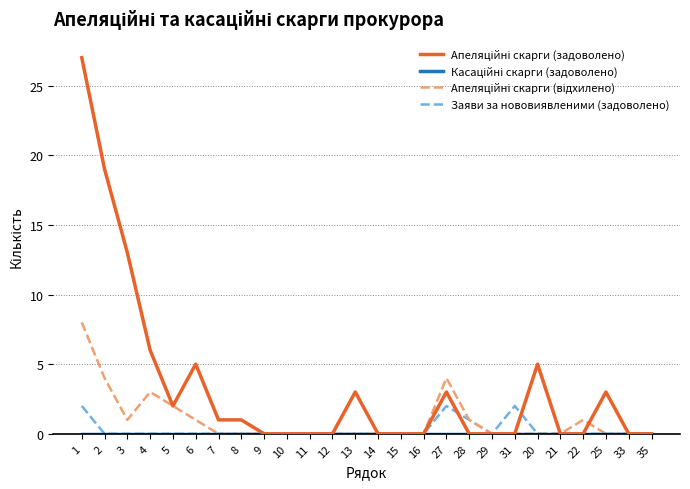

True or false: Заяви за нововиявленими (задоволено) has a value of 1 at 3.

False